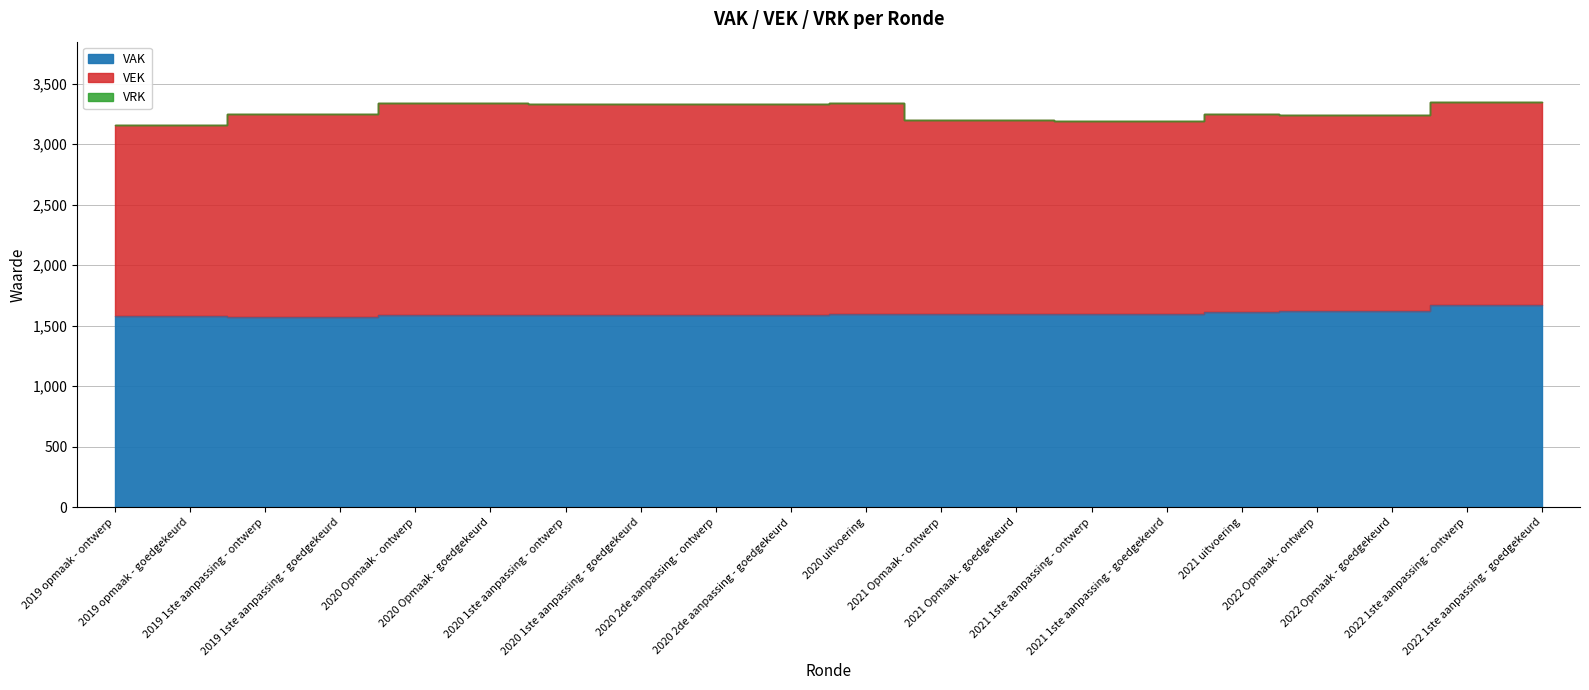

Does the chart have visible grid lines?

Yes